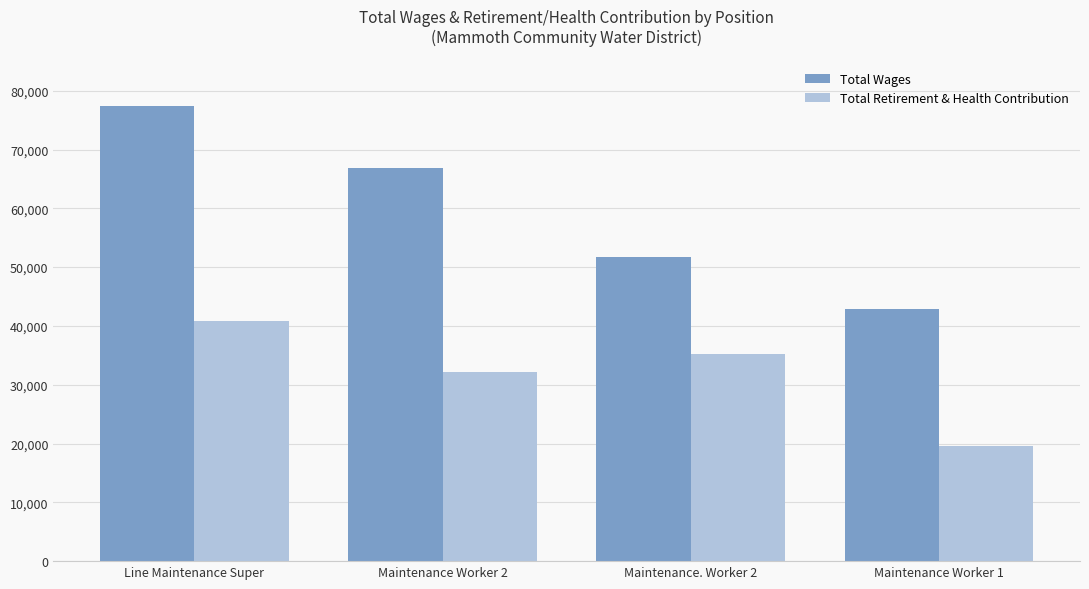

How many categories are shown in the chart?

4